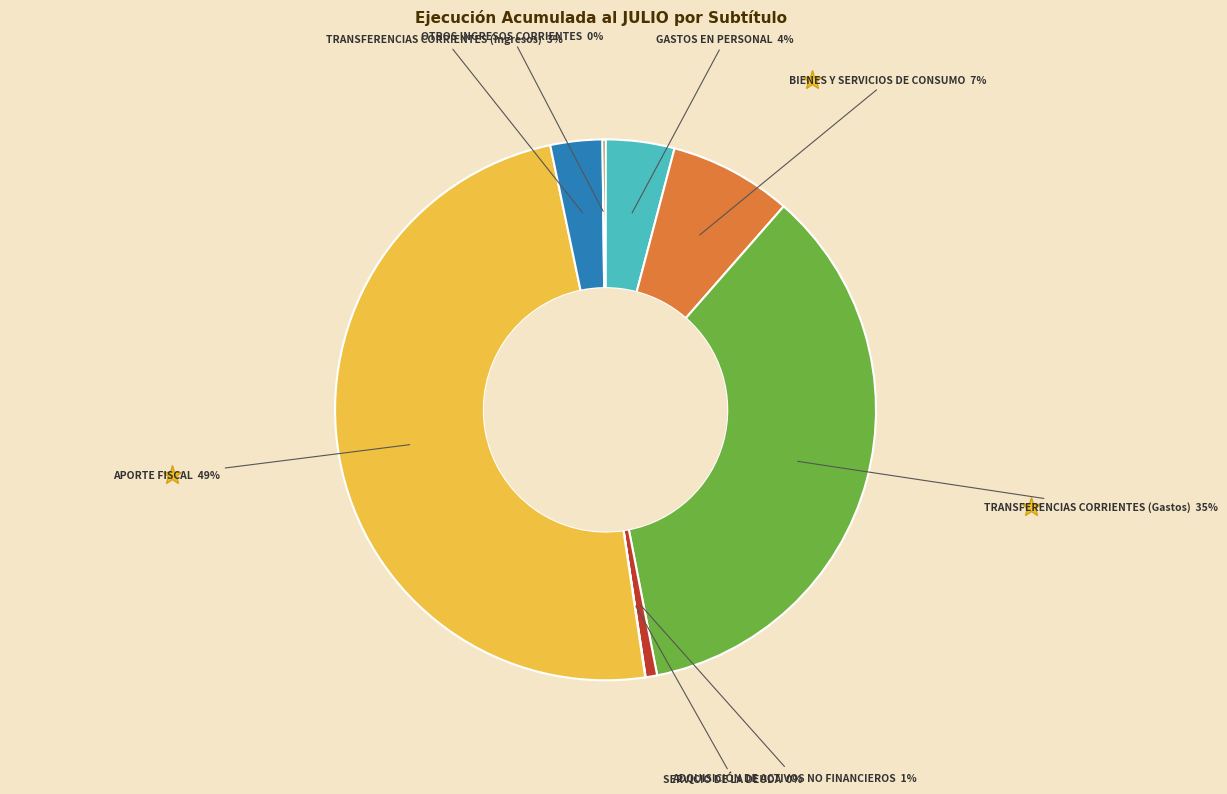

To the nearest percent, what is the difference between the largest and smallest slice percentages?

49%